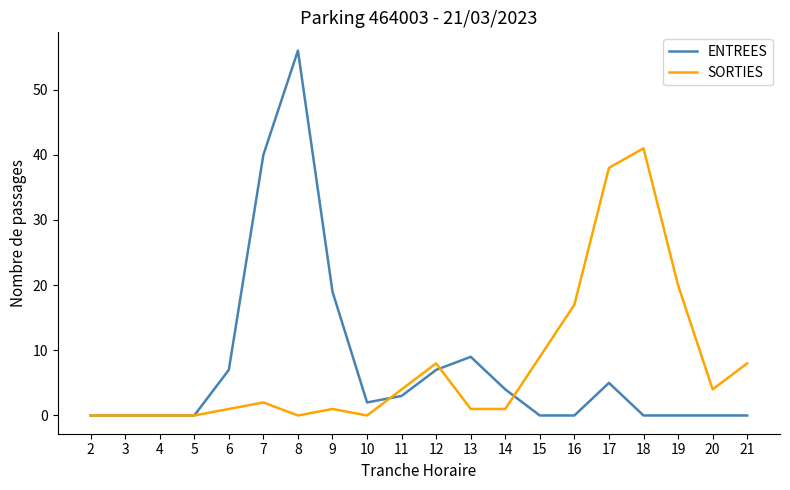

True or false: ENTREES has a value of 9 at 12.

False